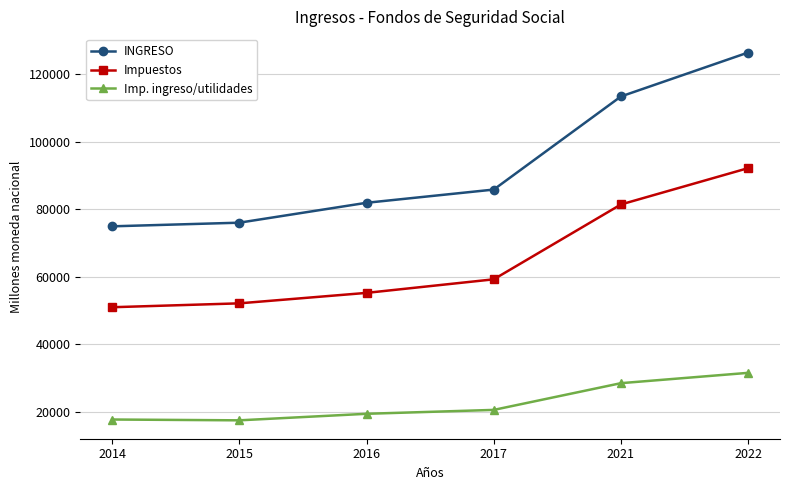

Rank the categories by INGRESO value from highest to lowest.

2022, 2021, 2017, 2016, 2015, 2014